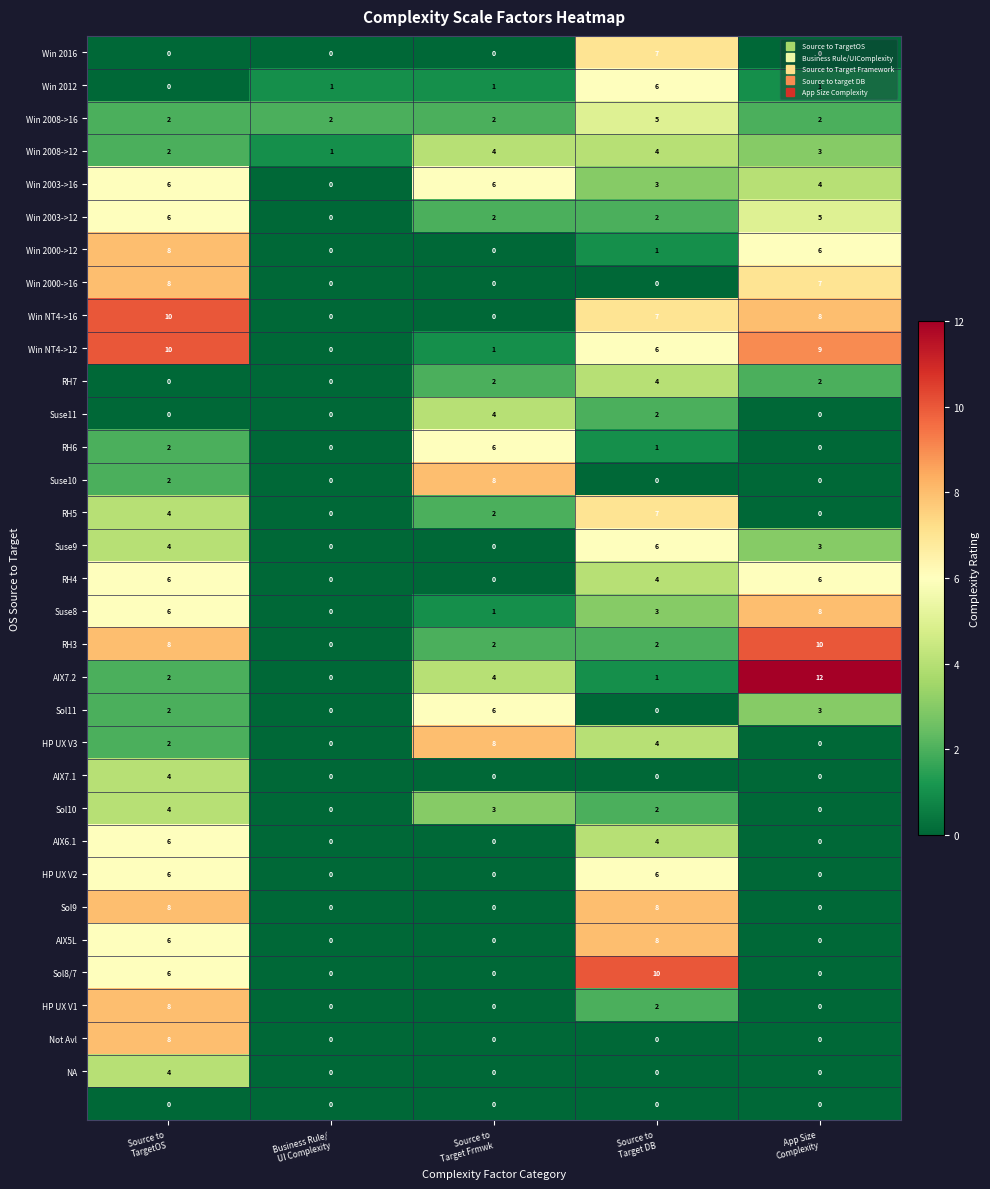

What is the greatest value displayed?

12